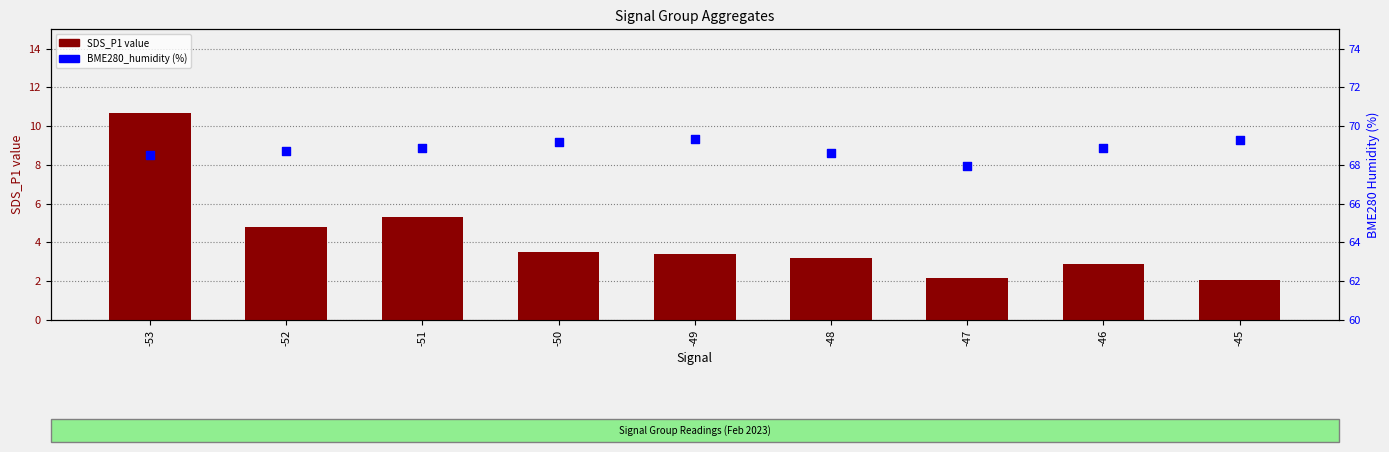

Which series reaches the maximum Y coordinate?

BME280_humidity (%)